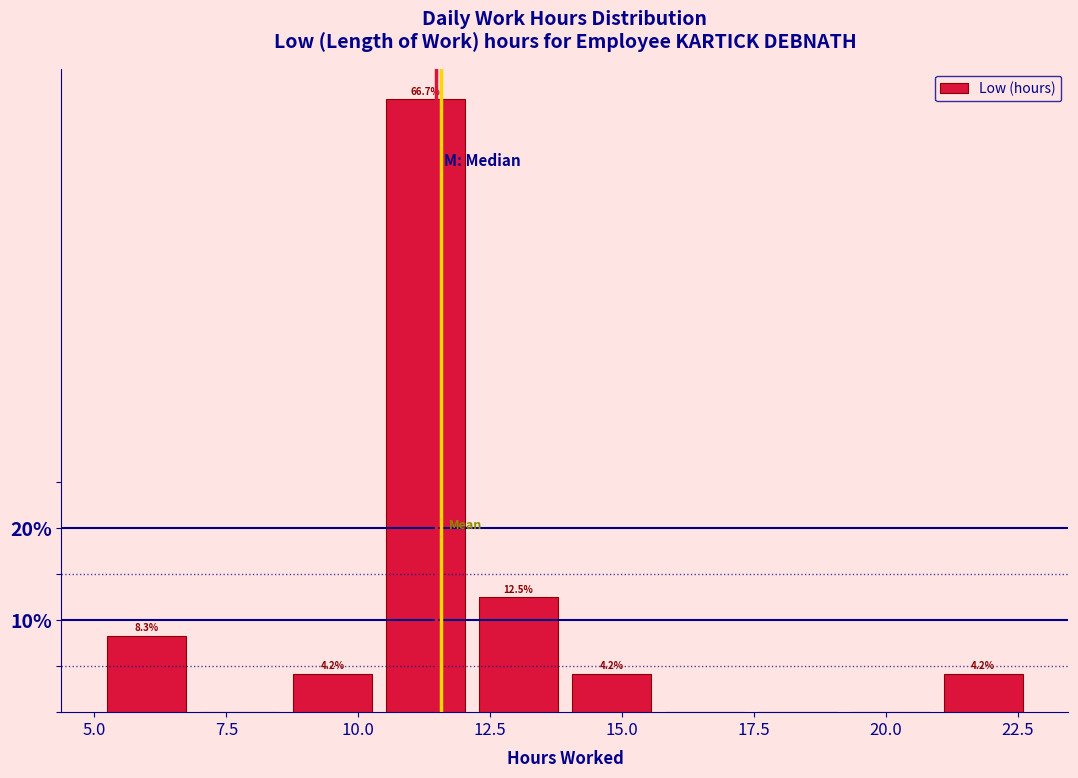

Around what value on the x-axis is the tallest bar? Give the approximate position of its centre, as read against the axis.

11.5